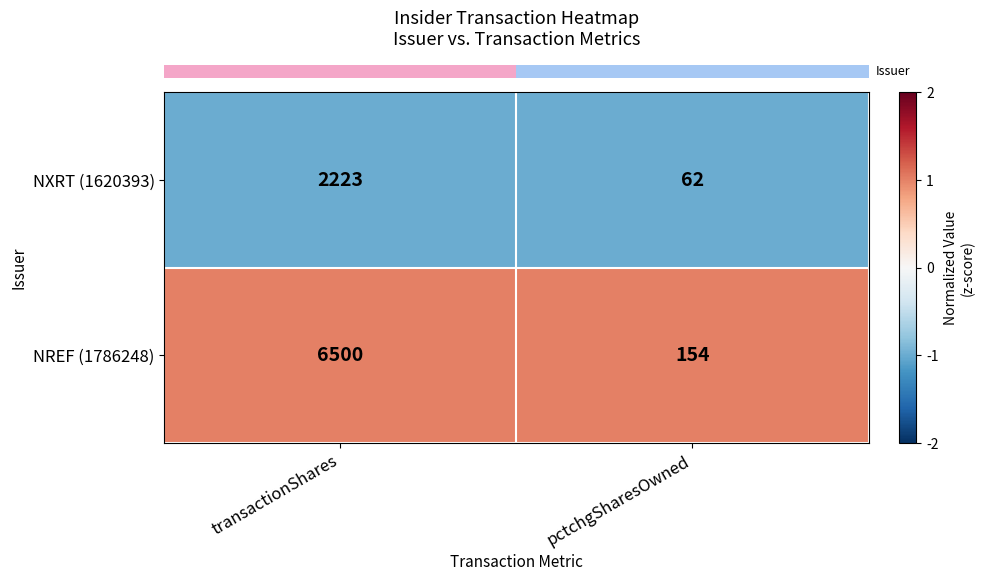

What is the greatest value displayed?

6500